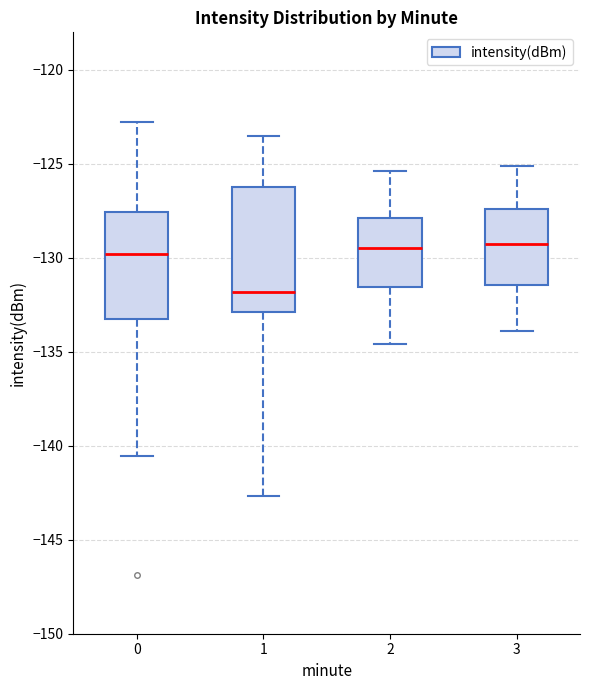

Which box's median line is the lowest?

1